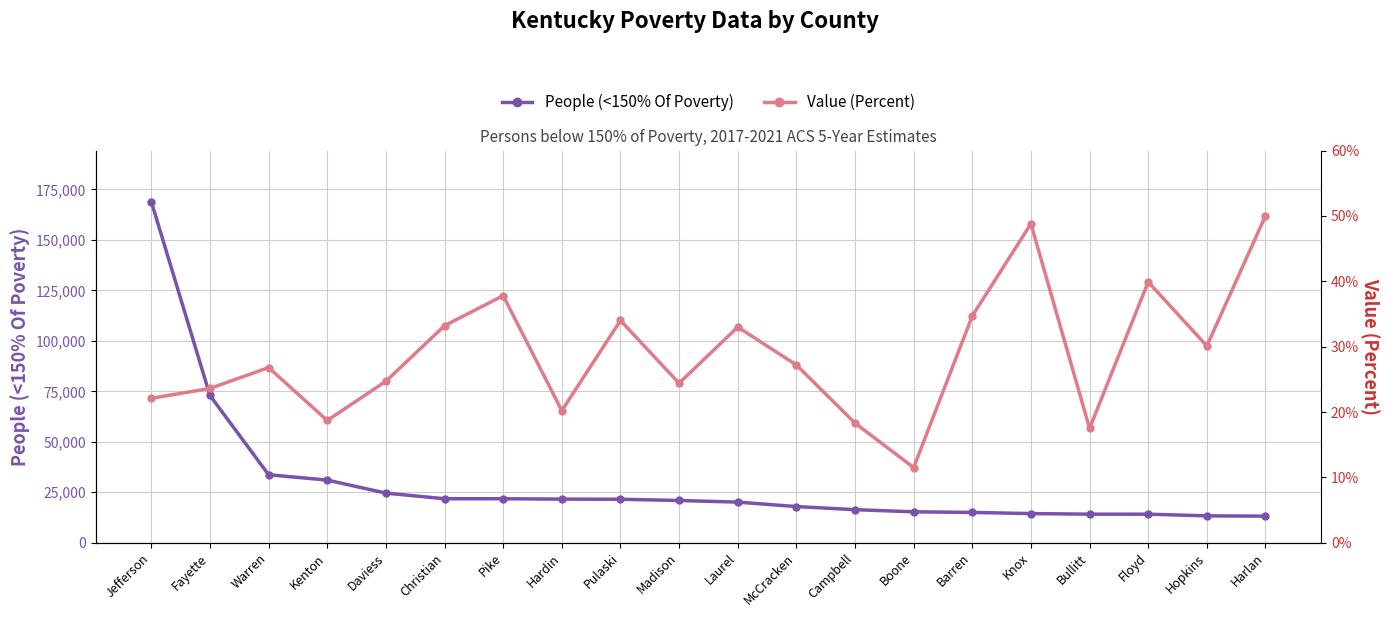

Where is Value (Percent) nearest to the value 30?

Hopkins